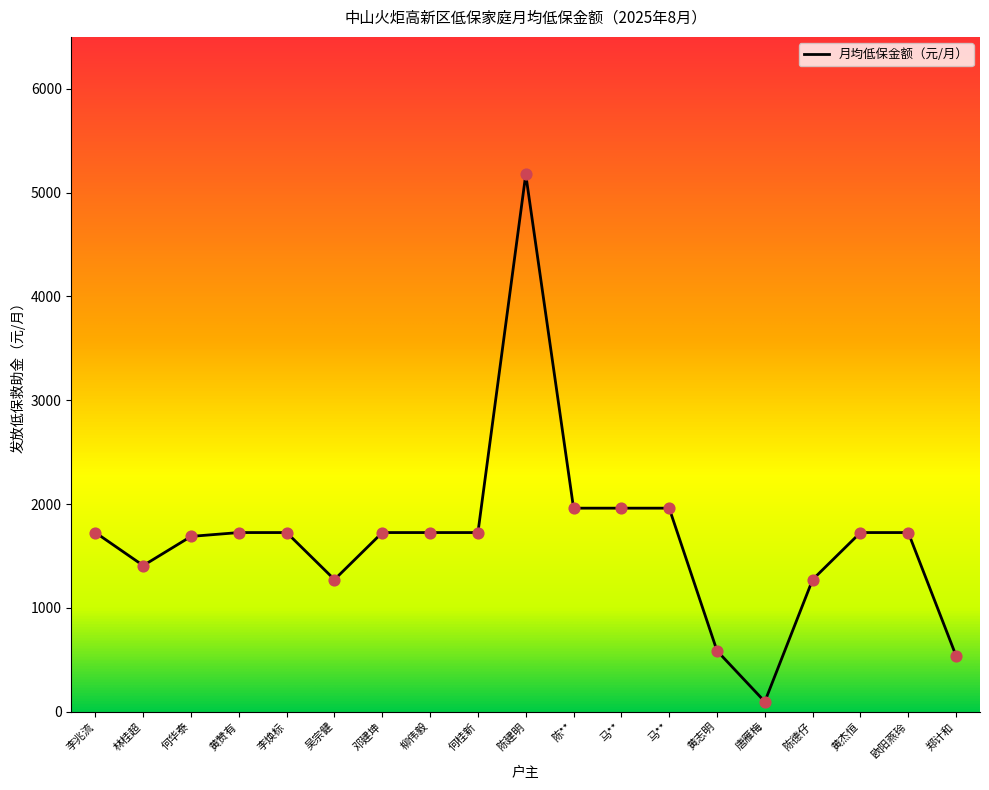

What is the change in value from 李兆流 to 郑计和?

-1188